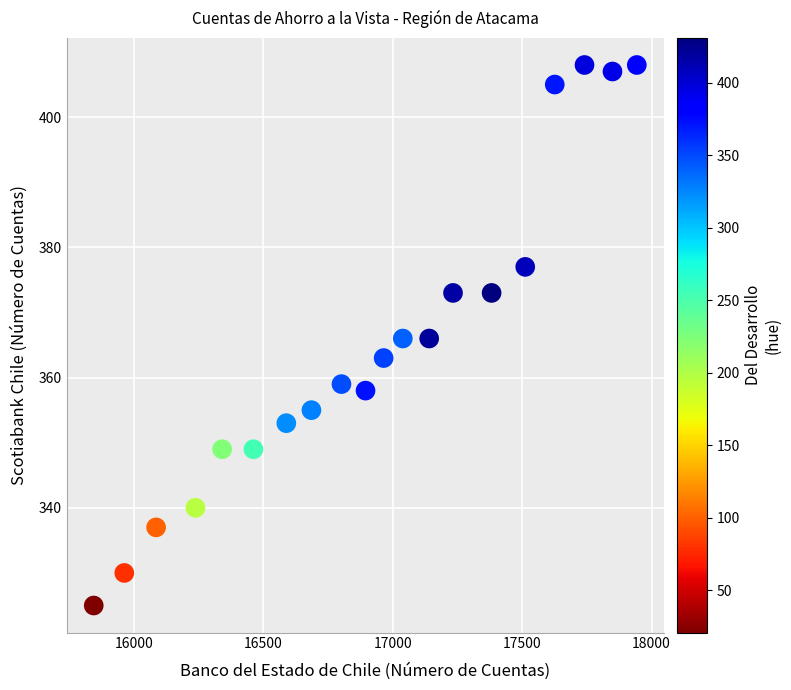

What is the range of X values (max minus min)?

2098